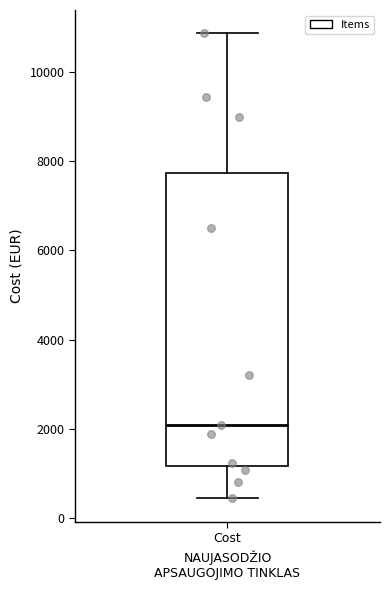

Where does the lower whisker of the box for Cost end on the y-axis? The values are not printed on the chart, so give them approximately, as read against the axis.

400